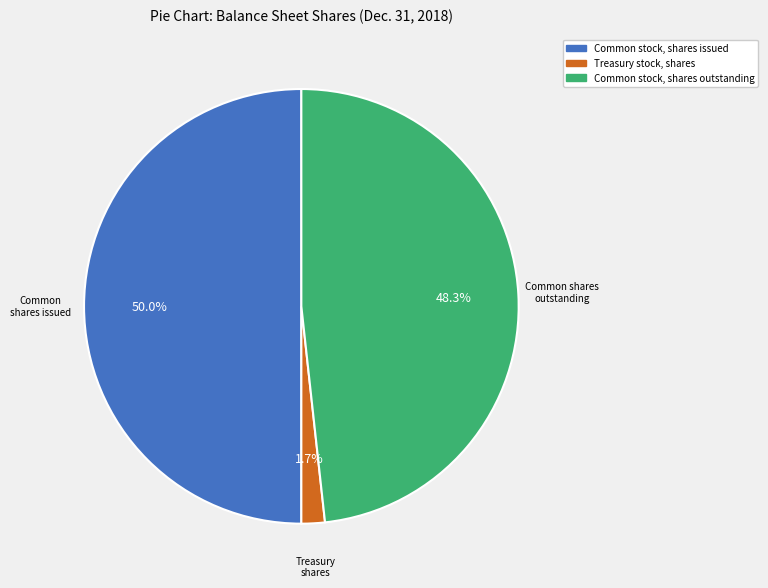

Which has a higher value, Common stock, shares outstanding or Treasury stock, shares?

Common stock, shares outstanding